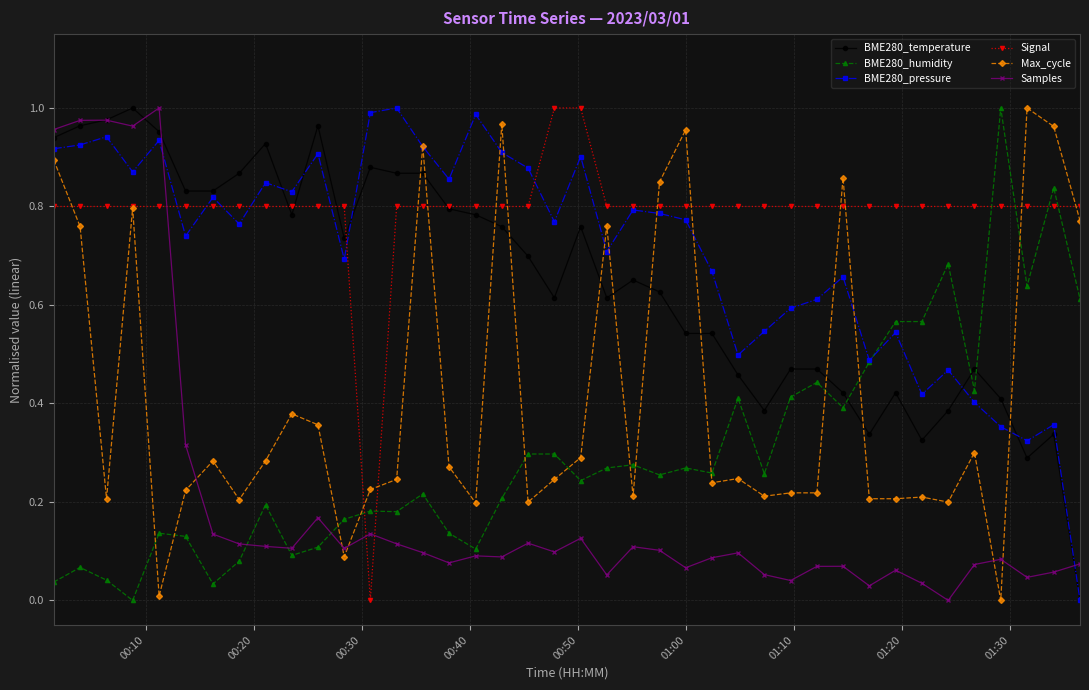

How many lines are shown in the chart?

6